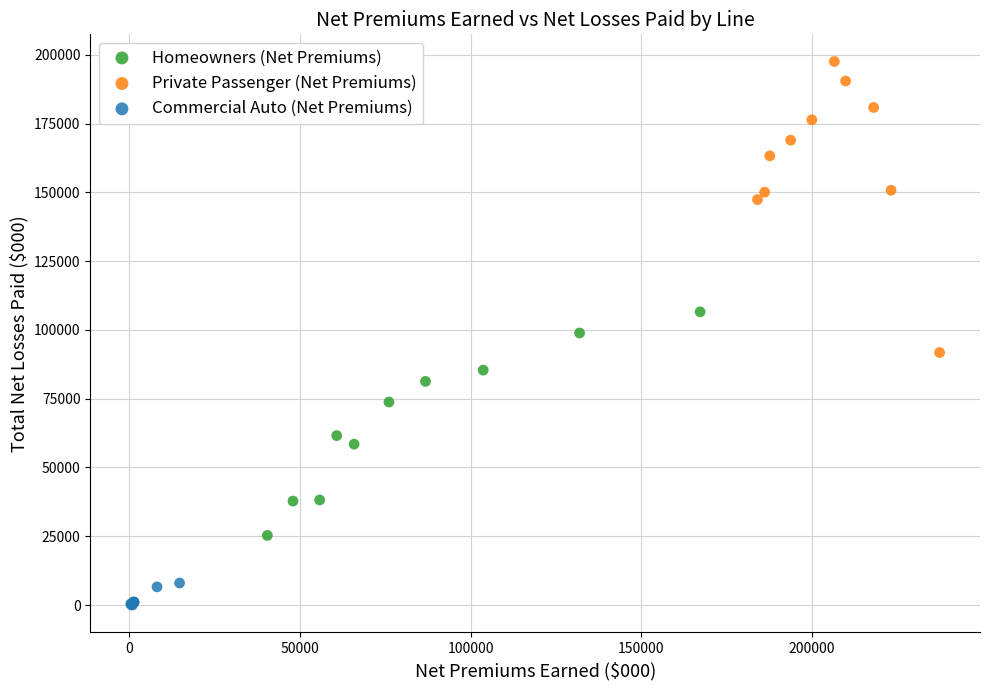

What are all the series names shown in the legend?

Homeowners (Net Premiums), Private Passenger (Net Premiums), Commercial Auto (Net Premiums)